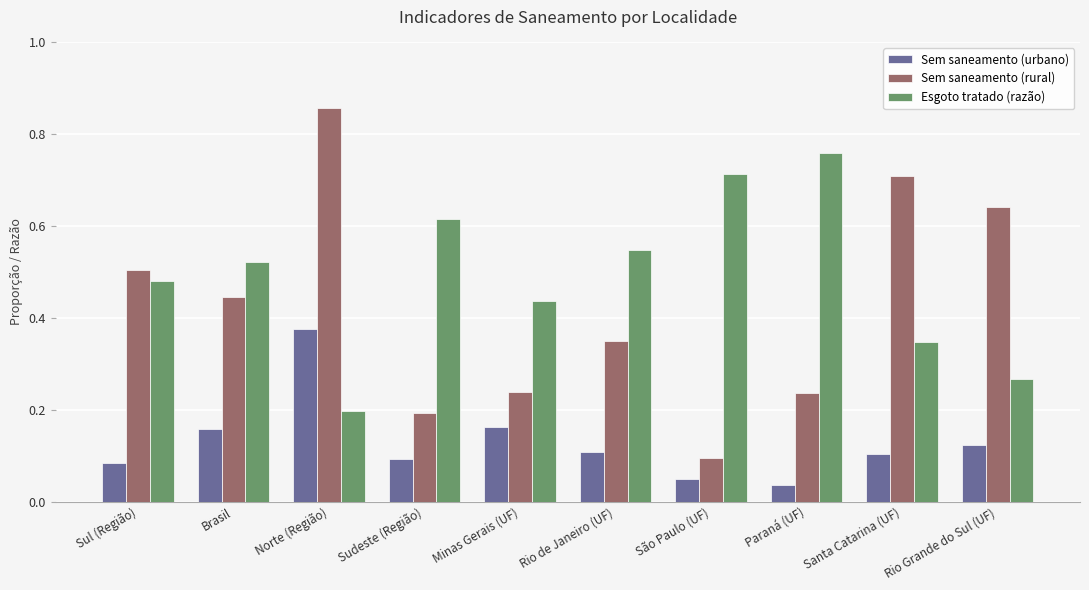

How many Sem saneamento (urbano) values are between 0 and 1?

10